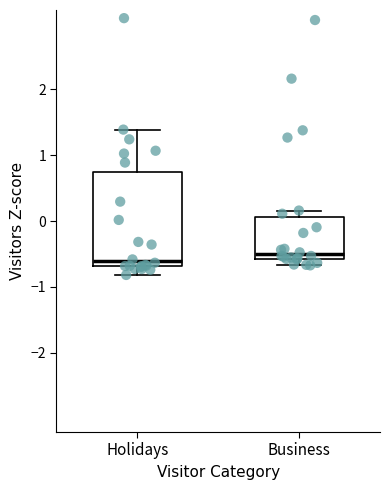

Reading left to right, transcribe this box plot: for each box, give where its median line is, the range the box spans, and where its two whiskers end, as read against the y-axis. The values are not printed on the chart, so give them approximately, as read against the axis.

Holidays: median -0.6, box -0.7 to 0.7, whiskers -0.8 to 1.4
Business: median -0.5, box -0.6 to 0.1, whiskers -0.7 to 0.2